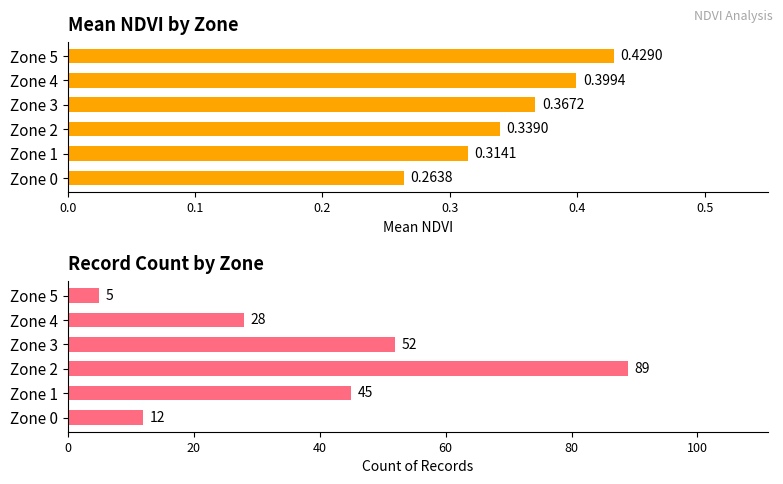

Which series has the widest spread of values?

Count